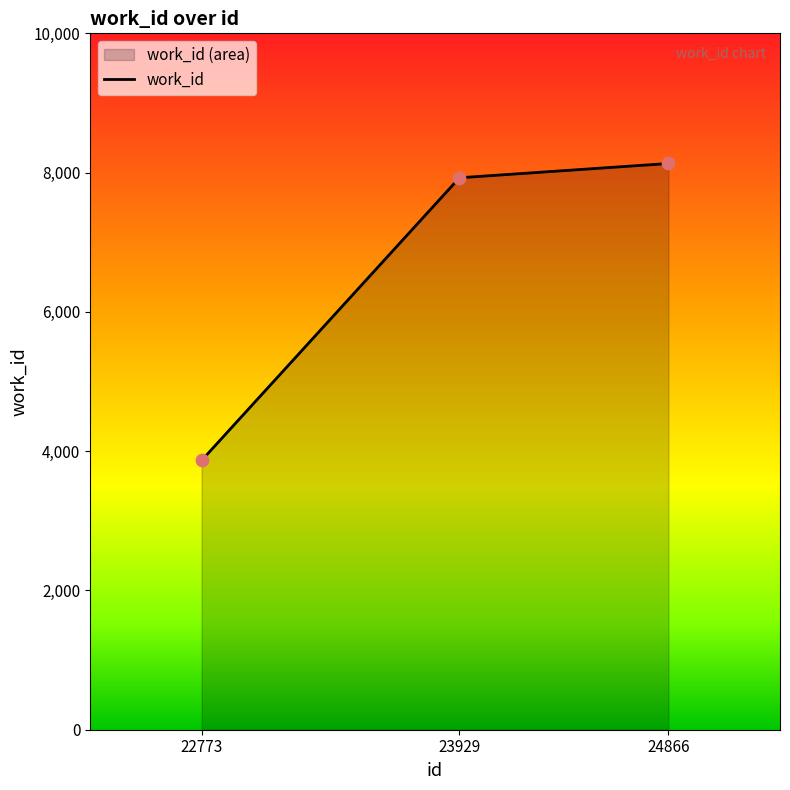

Between 22773 and 23929, which is larger?

23929